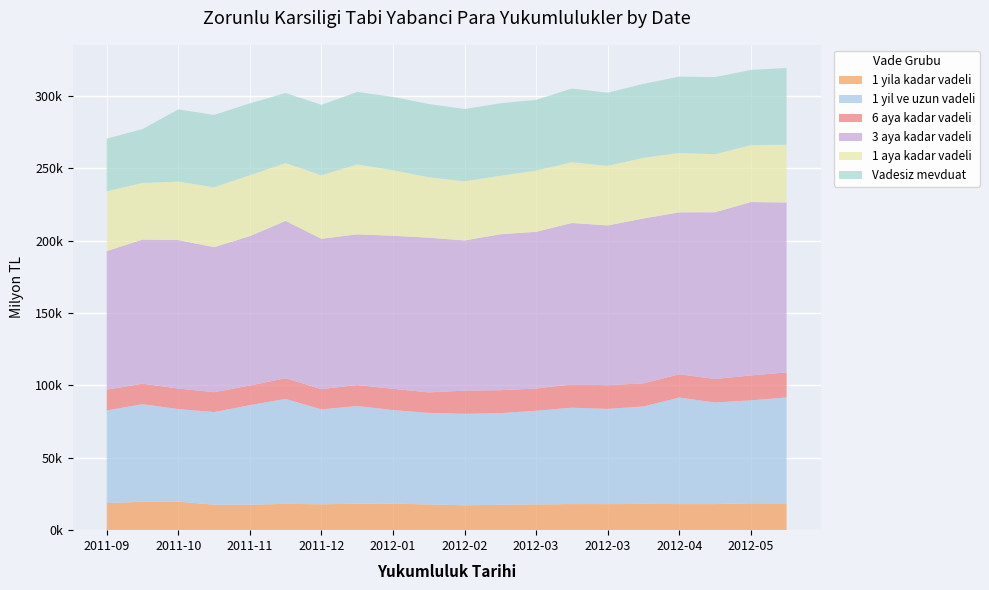

Reading right to left, transcribe all the data shown in this chart.

1 yila kadar vadeli: 2012-06-08=18529.0	2012-05-25=18556.9	2012-05-11=18025.1	2012-04-27=18028.2	2012-04-13=18169.4	2012-03-30=17987.2	2012-03-16=18029.6	2012-03-02=17787.8	2012-02-17=17513.0	2012-02-03=17206.1	2012-01-20=17791.4	2012-01-06=18322.8	2011-12-23=18265.0	2011-12-09=17891.9	2011-11-25=18177.0	2011-11-11=17564.2	2011-10-28=17630.7	2011-10-14=19725.2	2011-09-30=19615.8	2011-09-16=18738.2
1 yil ve uzun vadeli: 2012-06-08=73218.4	2012-05-25=71163.2	2012-05-11=70225.4	2012-04-27=73645.9	2012-04-13=67346.2	2012-03-30=65846.6	2012-03-16=66606.0	2012-03-02=64756.7	2012-02-17=63397.8	2012-02-03=63212.6	2012-01-20=63252.7	2012-01-06=64699.4	2011-12-23=67528.7	2011-12-09=65600.8	2011-11-25=72553.5	2011-11-11=68834.5	2011-10-28=63993.7	2011-10-14=63982.6	2011-09-30=67465.4	2011-09-16=64039.2
6 aya kadar vadeli: 2012-06-08=17268.8	2012-05-25=17240.9	2012-05-11=16206.3	2012-04-27=16089.1	2012-04-13=15931.8	2012-03-30=16364.9	2012-03-16=16110.8	2012-03-02=15344.6	2012-02-17=15833.9	2012-02-03=15992.9	2012-01-20=14192.4	2012-01-06=14678.7	2011-12-23=14511.1	2011-12-09=14026.1	2011-11-25=14288.1	2011-11-11=13580.7	2011-10-28=13725.4	2011-10-14=14203.8	2011-09-30=14151.4	2011-09-16=14356.4
3 aya kadar vadeli: 2012-06-08=117481.4	2012-05-25=119801.2	2012-05-11=115291.4	2012-04-27=111920.9	2012-04-13=113977.7	2012-03-30=110431.4	2012-03-16=111563.8	2012-03-02=108322.8	2012-02-17=107763.9	2012-02-03=103827.2	2012-01-20=106917.0	2012-01-06=105807.2	2011-12-23=104161.5	2011-12-09=103856.2	2011-11-25=108750.5	2011-11-11=103261.1	2011-10-28=100227.1	2011-10-14=102615.6	2011-09-30=99615.2	2011-09-16=95783.5
1 aya kadar vadeli: 2012-06-08=39894.6	2012-05-25=39342.9	2012-05-11=40113.7	2012-04-27=40989.0	2012-04-13=41938.3	2012-03-30=41144.6	2012-03-16=42022.1	2012-03-02=42315.1	2012-02-17=40414.3	2012-02-03=40890.3	2012-01-20=41782.1	2012-01-06=45254.5	2011-12-23=48282.8	2011-12-09=43924.6	2011-11-25=39887.5	2011-11-11=42093.0	2011-10-28=41376.1	2011-10-14=40396.5	2011-09-30=39105.0	2011-09-16=41294.3
Vadesiz mevduat: 2012-06-08=53084.3	2012-05-25=52031.7	2012-05-11=53270.8	2012-04-27=52820.6	2012-04-13=51123.6	2012-03-30=50601.9	2012-03-16=50913.2	2012-03-02=48871.2	2012-02-17=50145.6	2012-02-03=49964.8	2012-01-20=50616.7	2012-01-06=50726.2	2011-12-23=50167.6	2011-12-09=48681.7	2011-11-25=48529.3	2011-11-11=49649.4	2011-10-28=50073.4	2011-10-14=49902.0	2011-09-30=37269.1	2011-09-16=36409.8